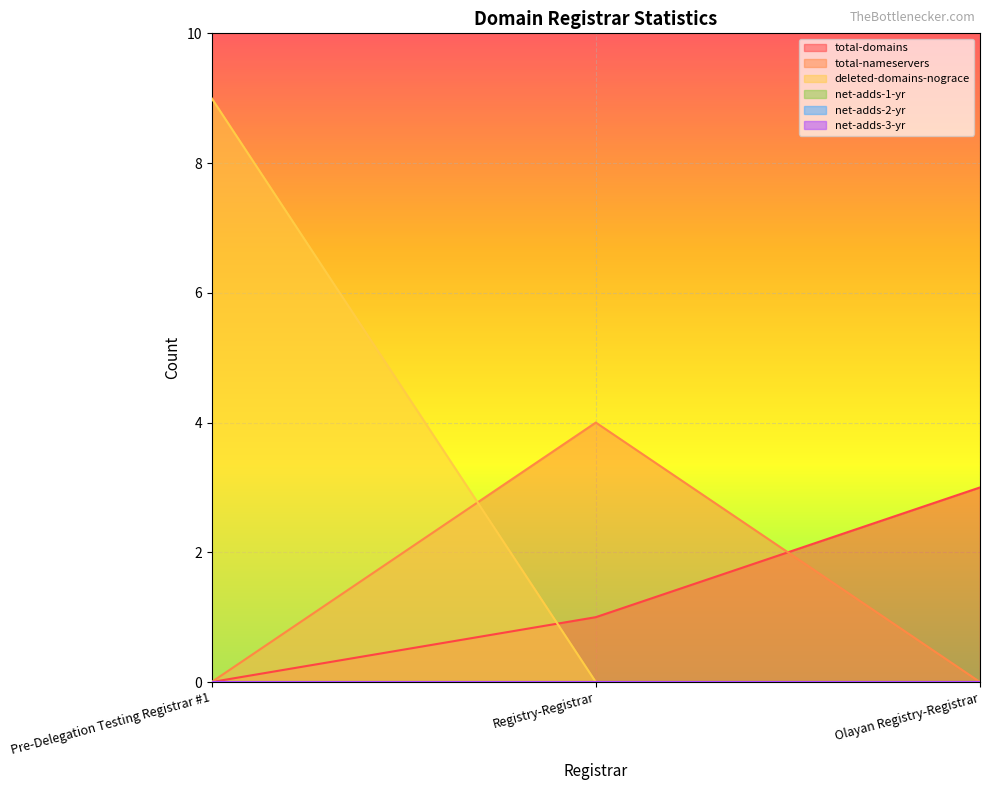

How many data points in deleted-domains-nograce are above 0?

1